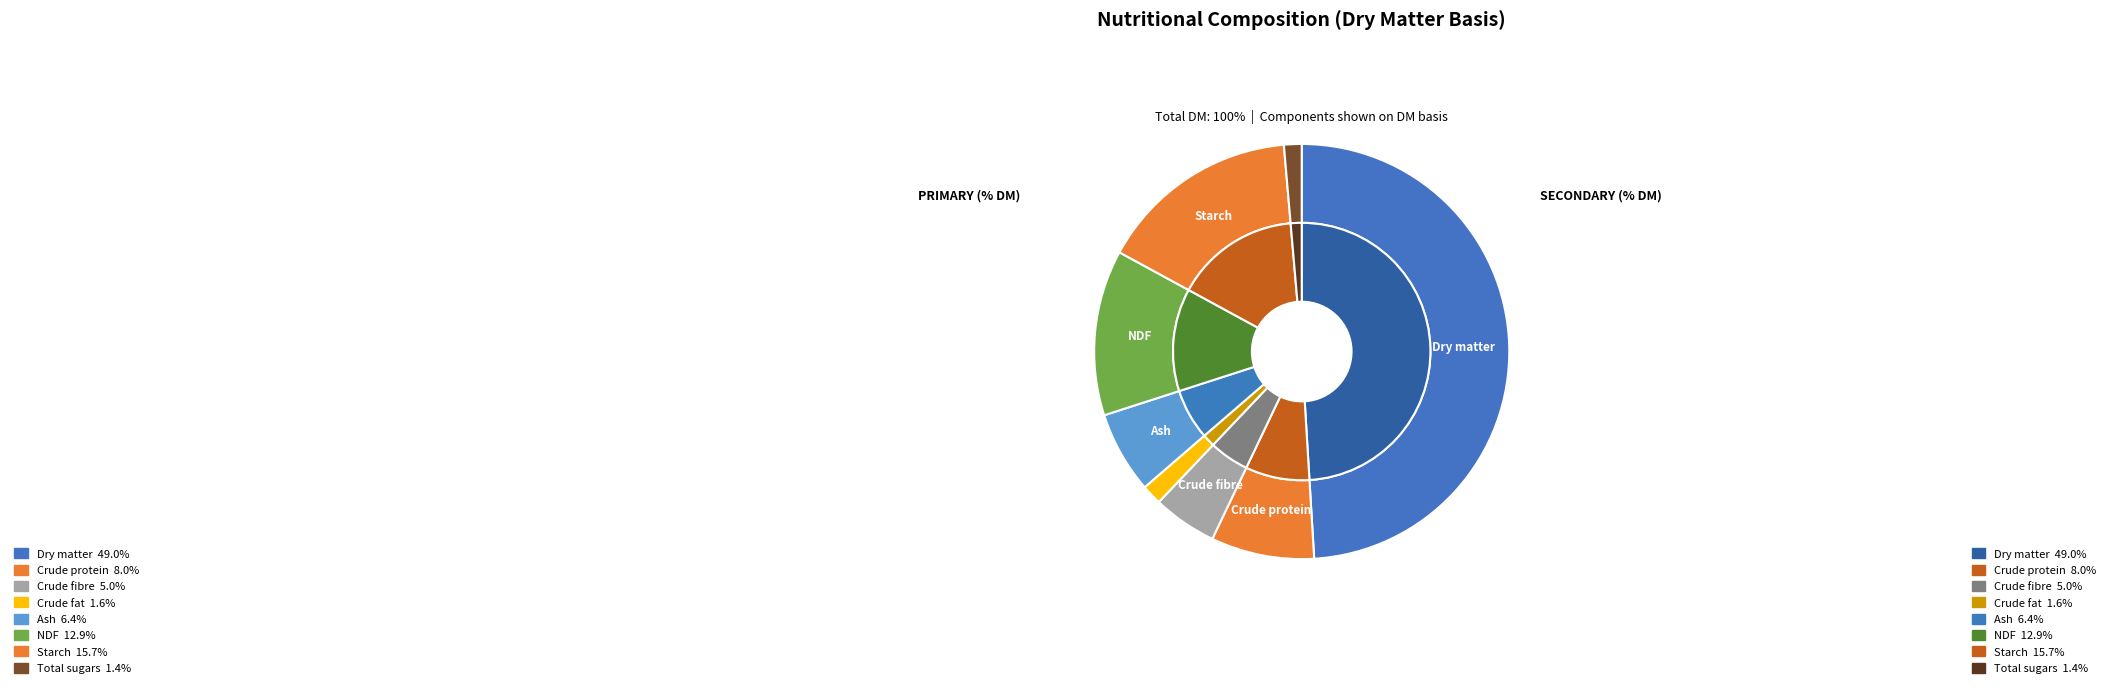

What portion of the pie excludes Ash?

93.6%